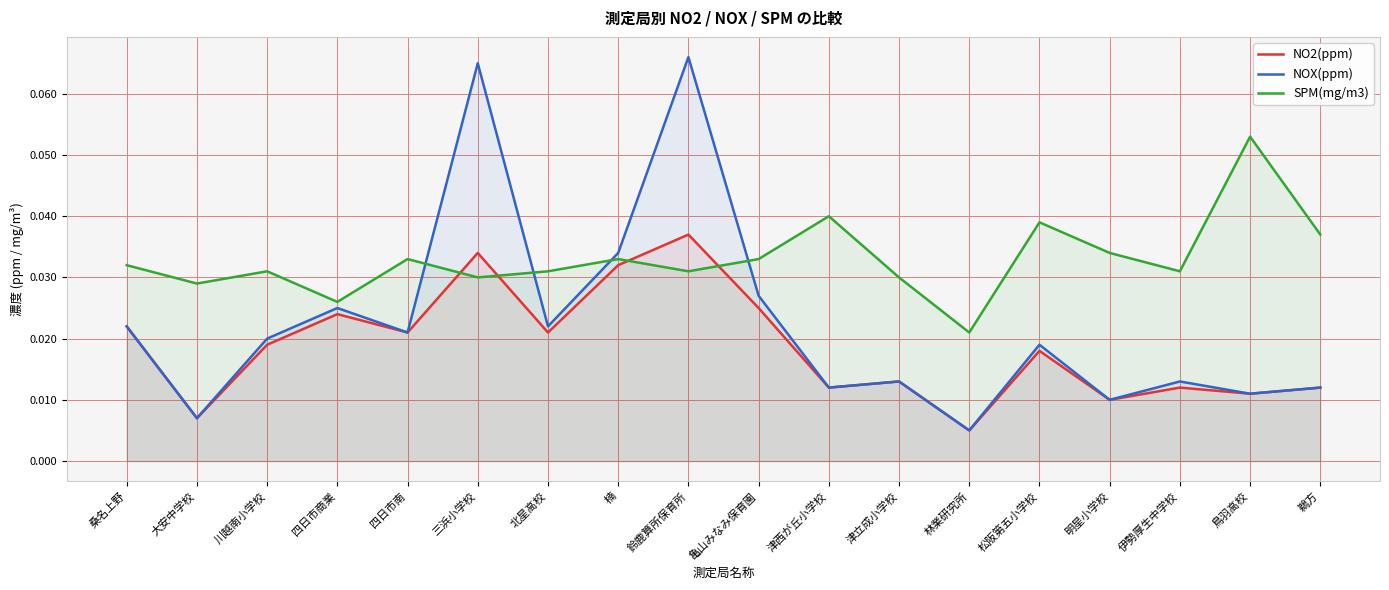

How many lines are shown in the chart?

3